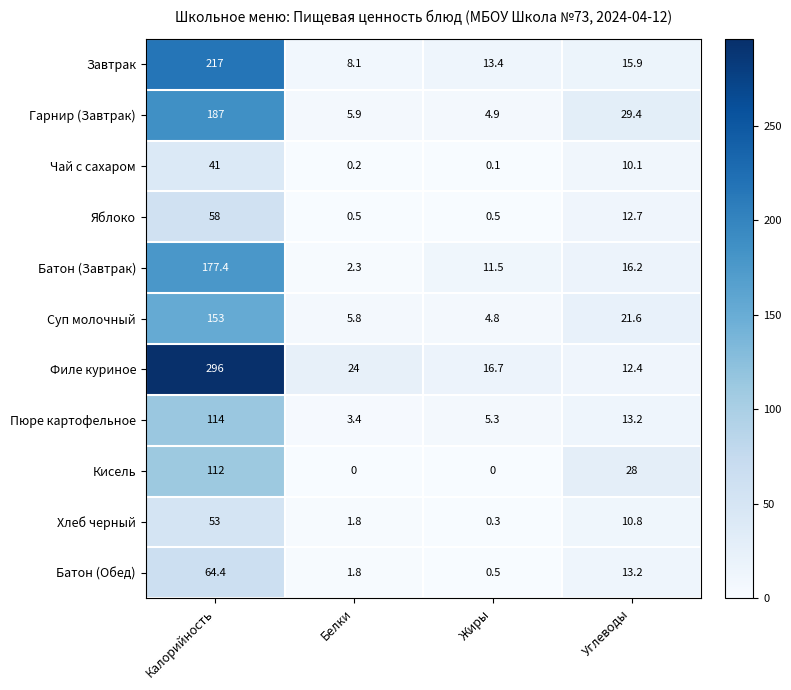

Which series has the largest total across all categories?

Филе куриное